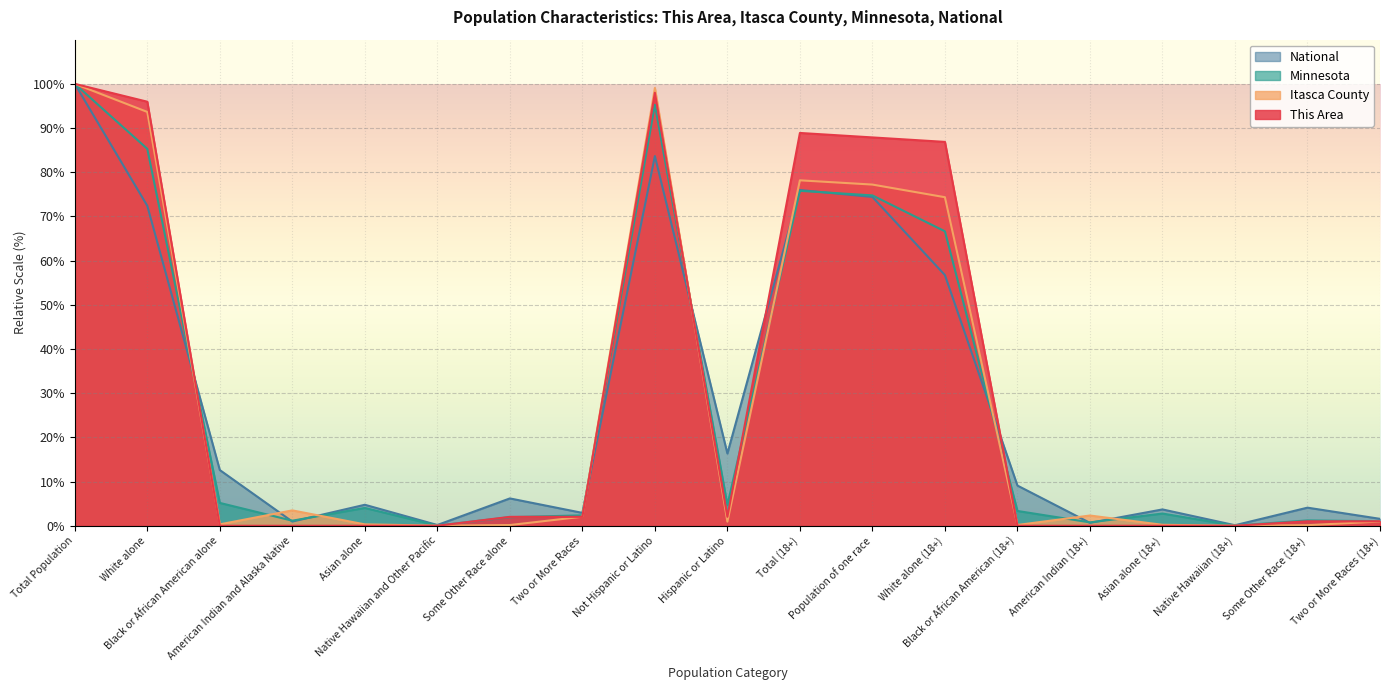

What is the average value of the Itasca County series?

28.1